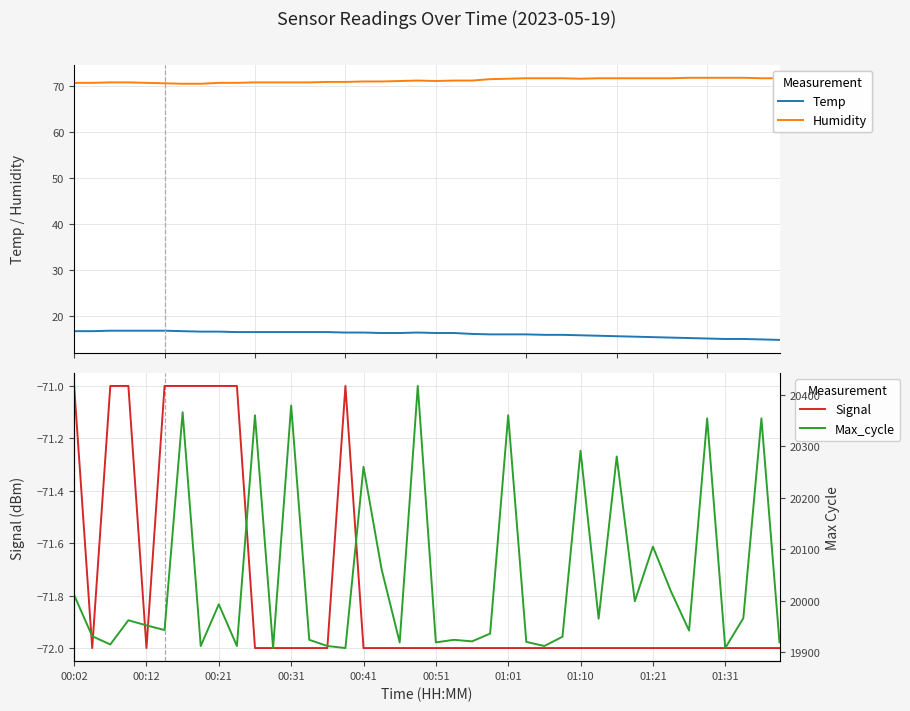

At 27, list the series in order from smallest to largest.

Signal, Temp, Humidity, Max_cycle